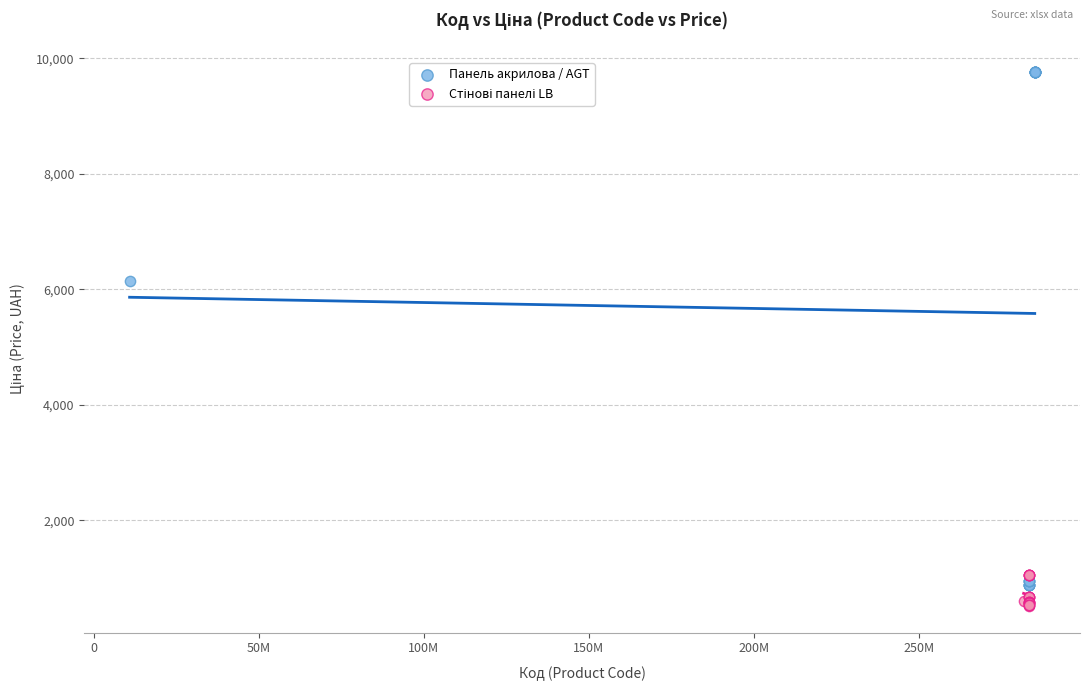

Which series reaches the maximum Y coordinate?

Панель акрилова / AGT